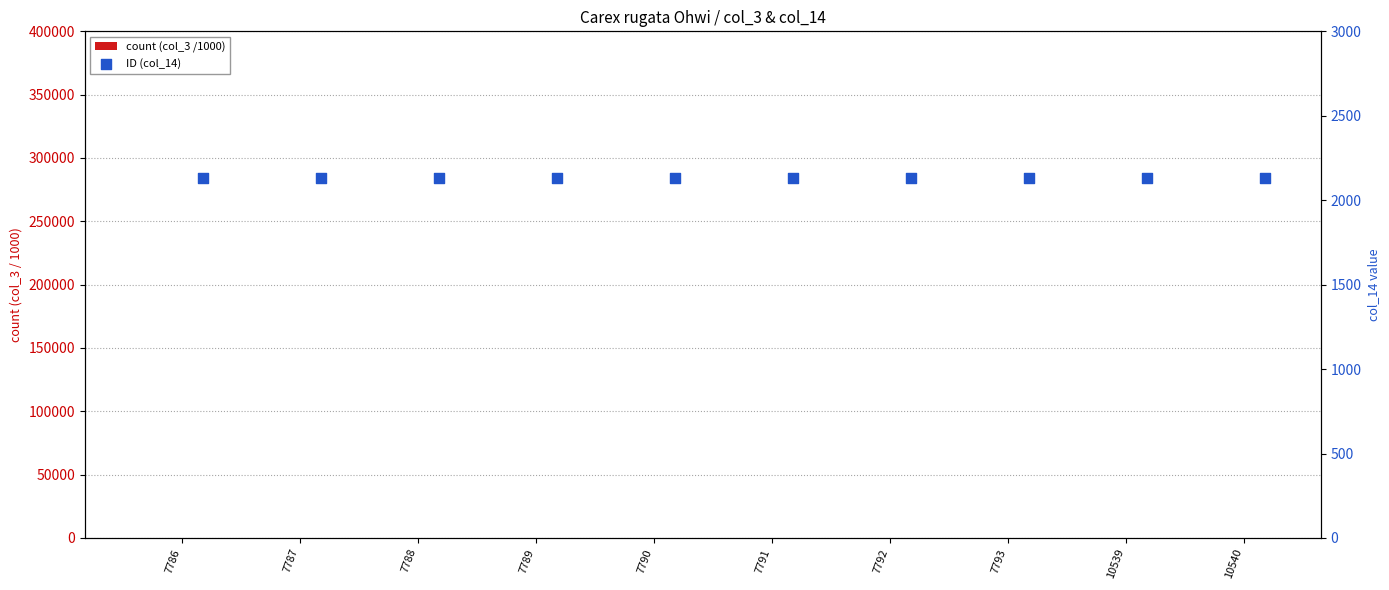

At how many categories does at least one series exceed 1103?

10